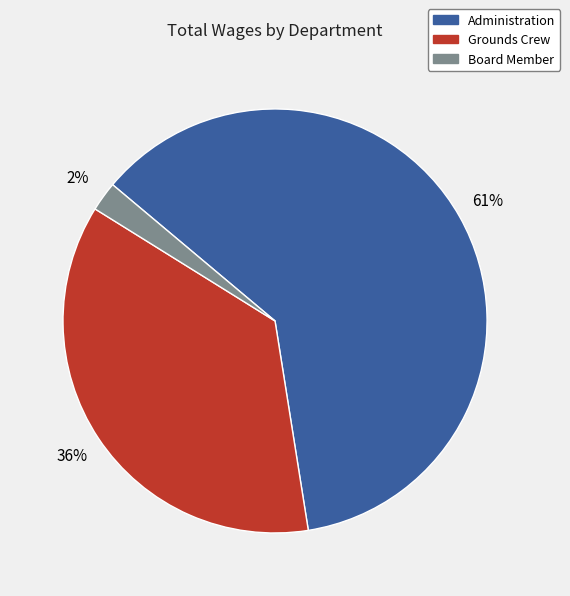

Which category has the biggest portion of the pie?

Administration